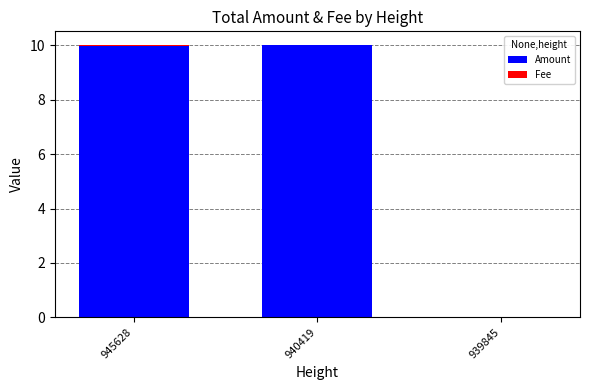

What is the highest value of the Amount series?

10.0